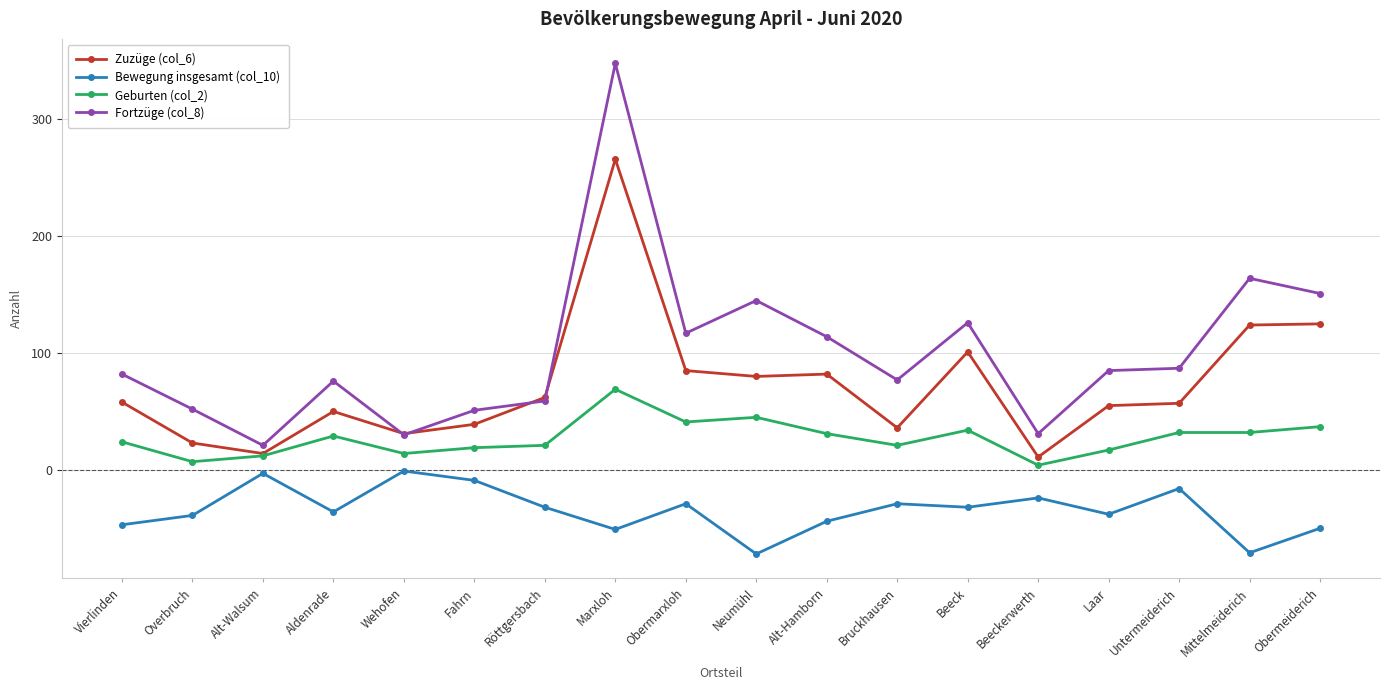

Is this an area chart (filled region under the line)?

No